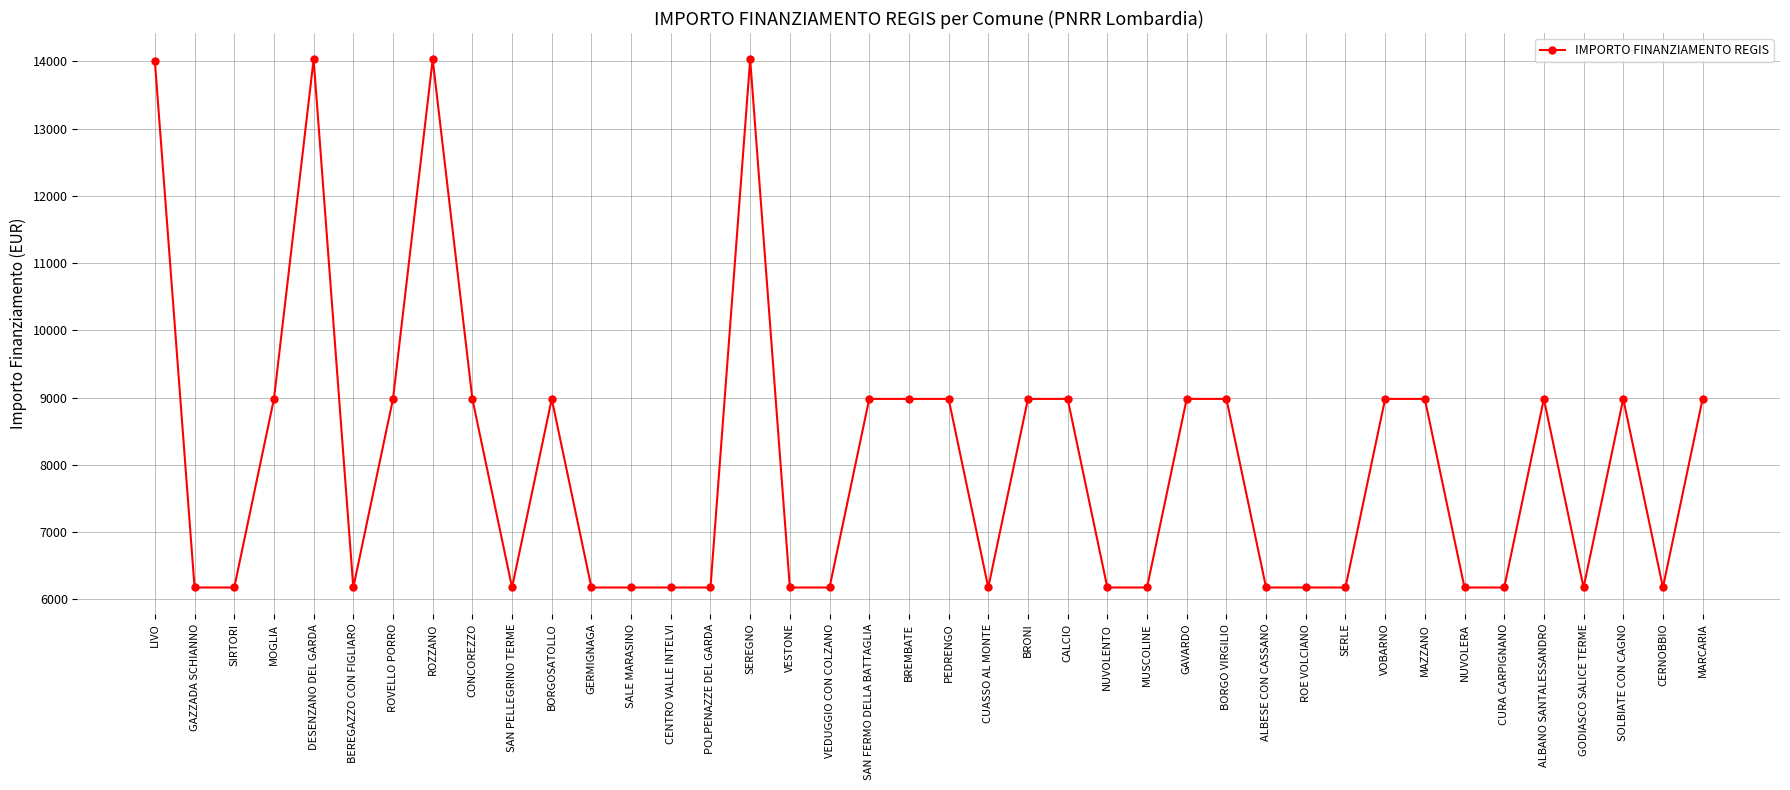

Where is the first local maximum?

DESENZANO DEL GARDA